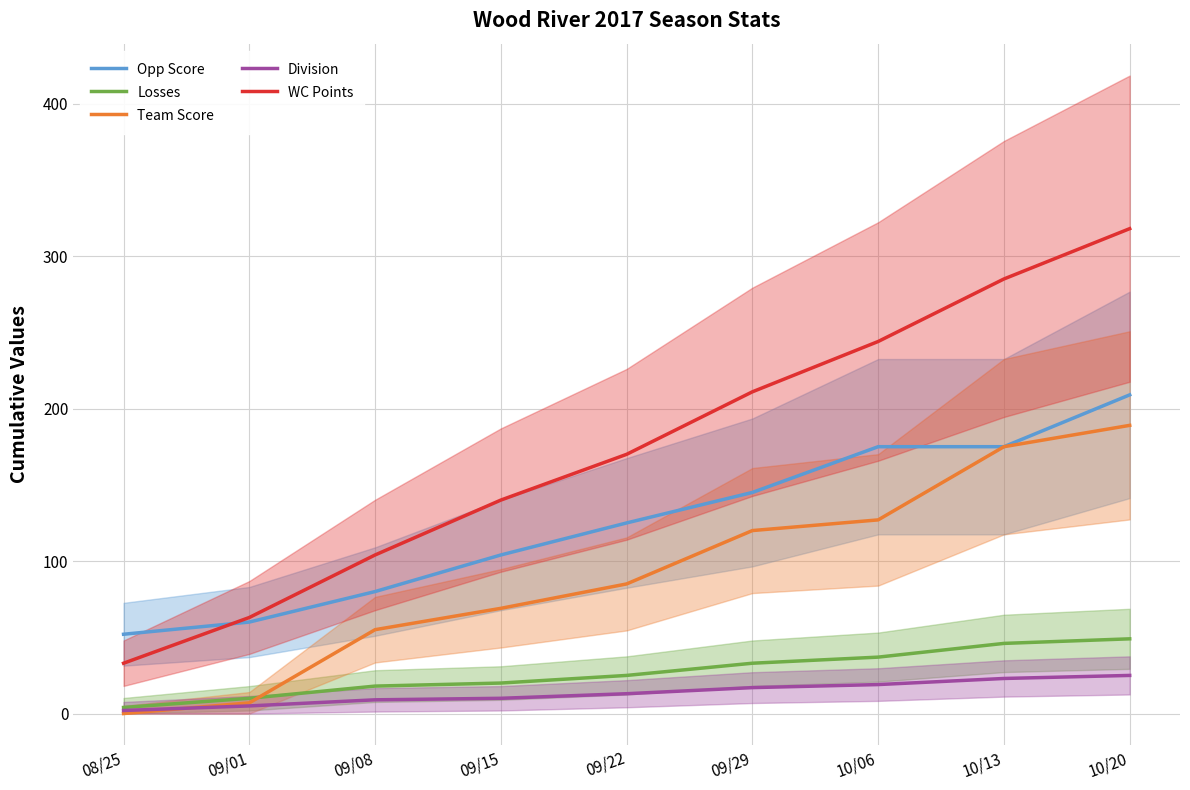

What is the total value across all series at 10/06?

602